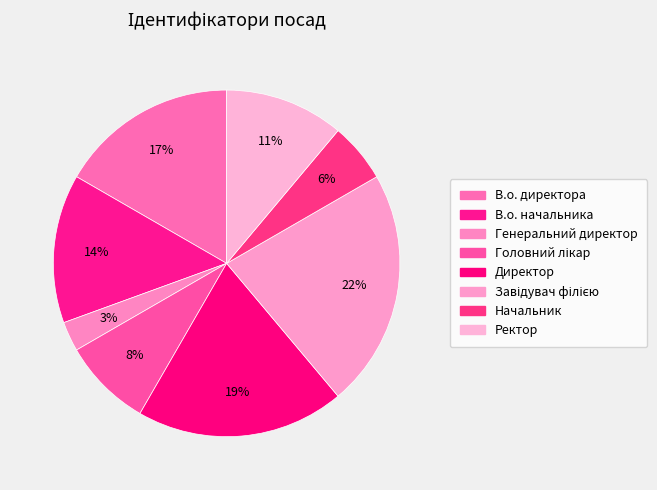

Combined, do Начальник and В.о. начальника account for over 50%?

No